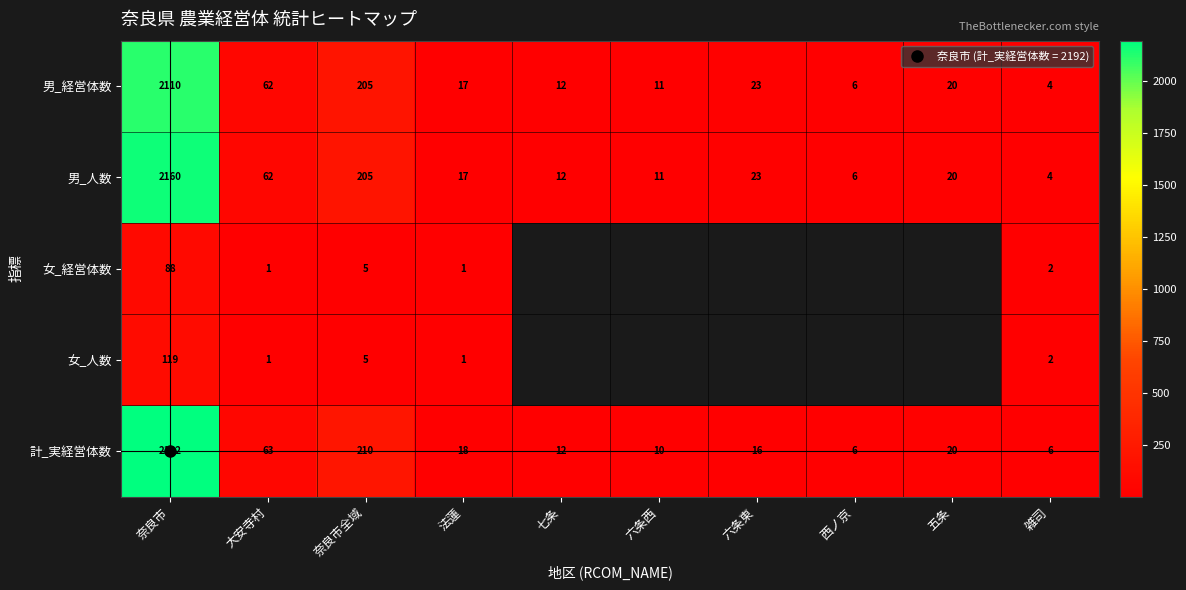

What value does the 男_人数 series have at 六条西?

11.0